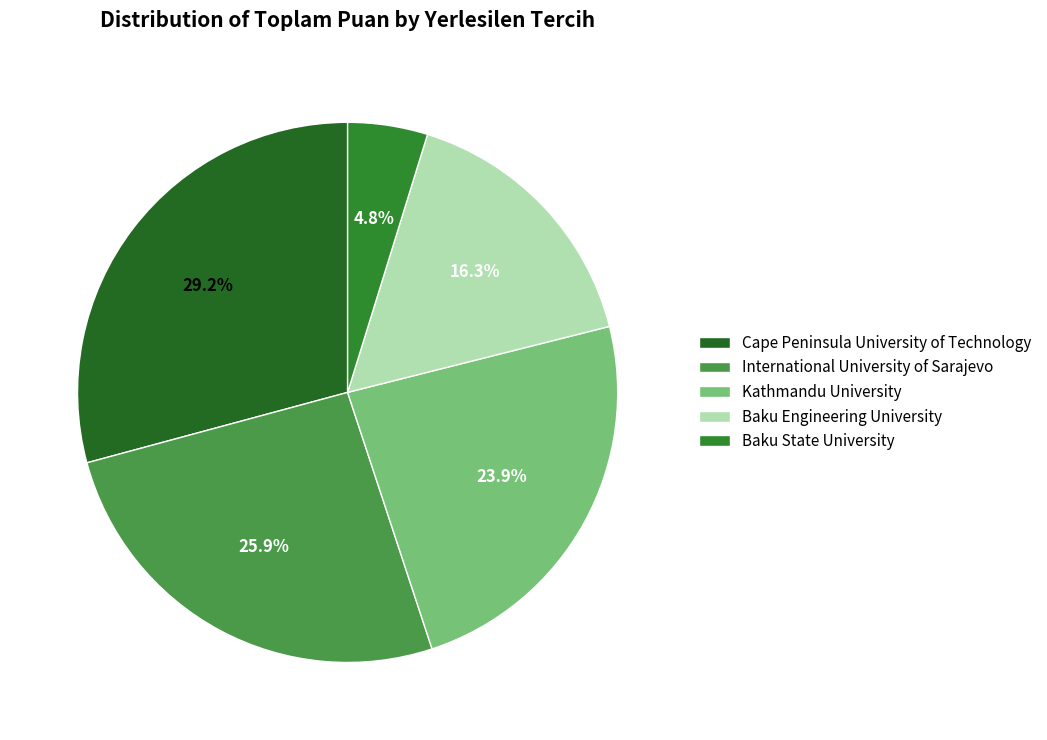

Is there a majority slice in this chart?

No